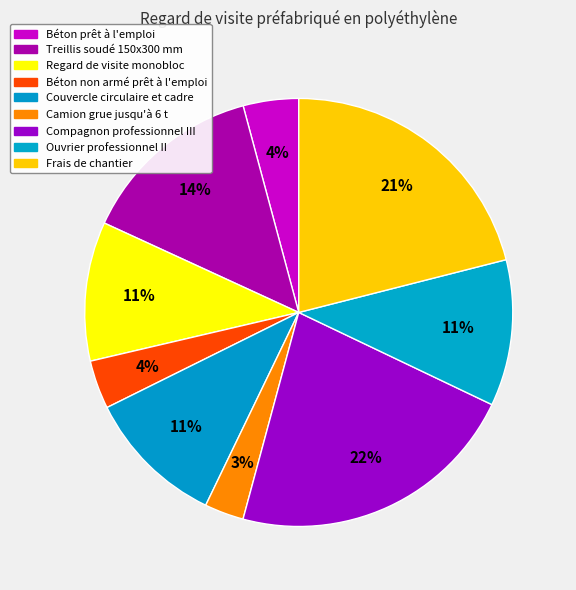

To the nearest percent, what percentage of the pie is Camion grue jusqu'à 6 t?

3%